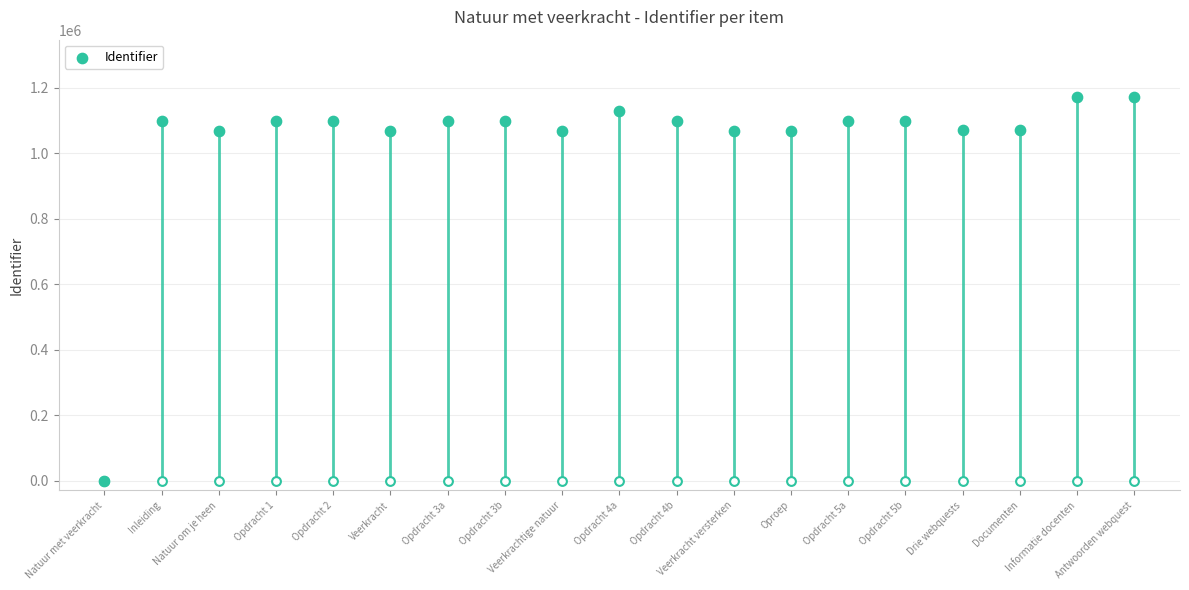

Between Veerkrachtige natuur and Inleiding, which is larger?

Inleiding